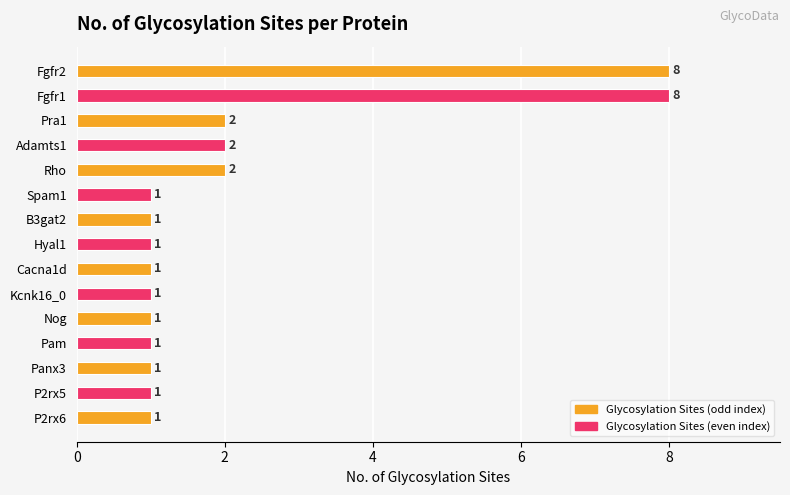

What is the difference between the maximum and minimum values?

7